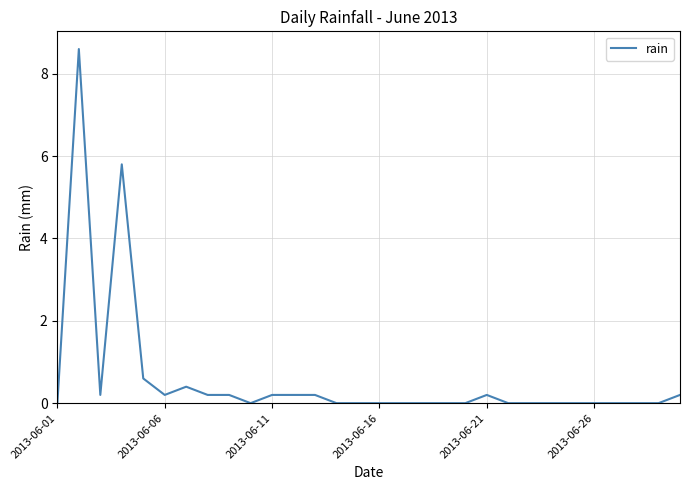

What is the maximum value shown in the chart?

8.6